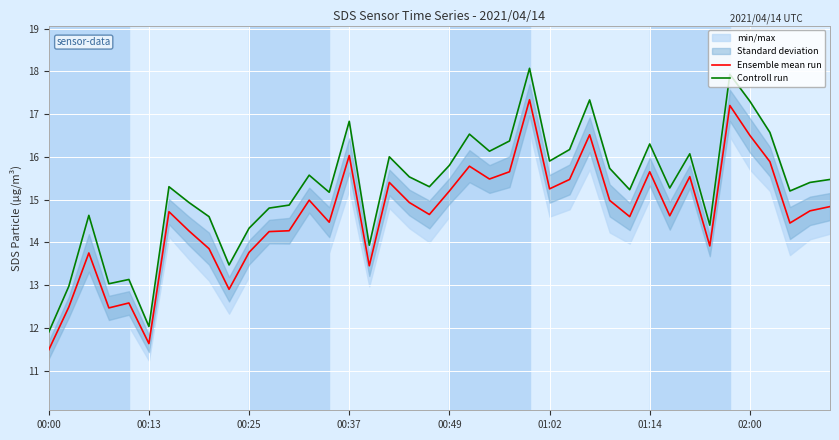

Which label corresponds to the smallest value in the chart?

00:00